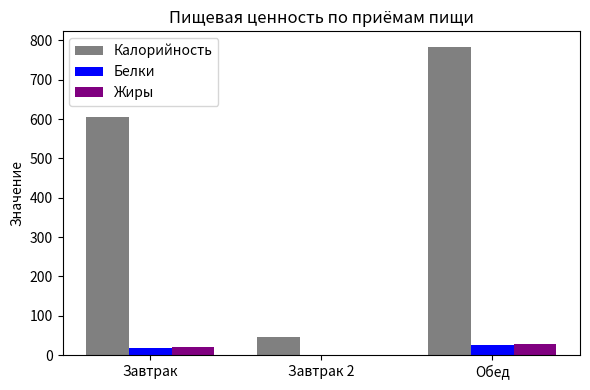

How many groups of bars are there?

3